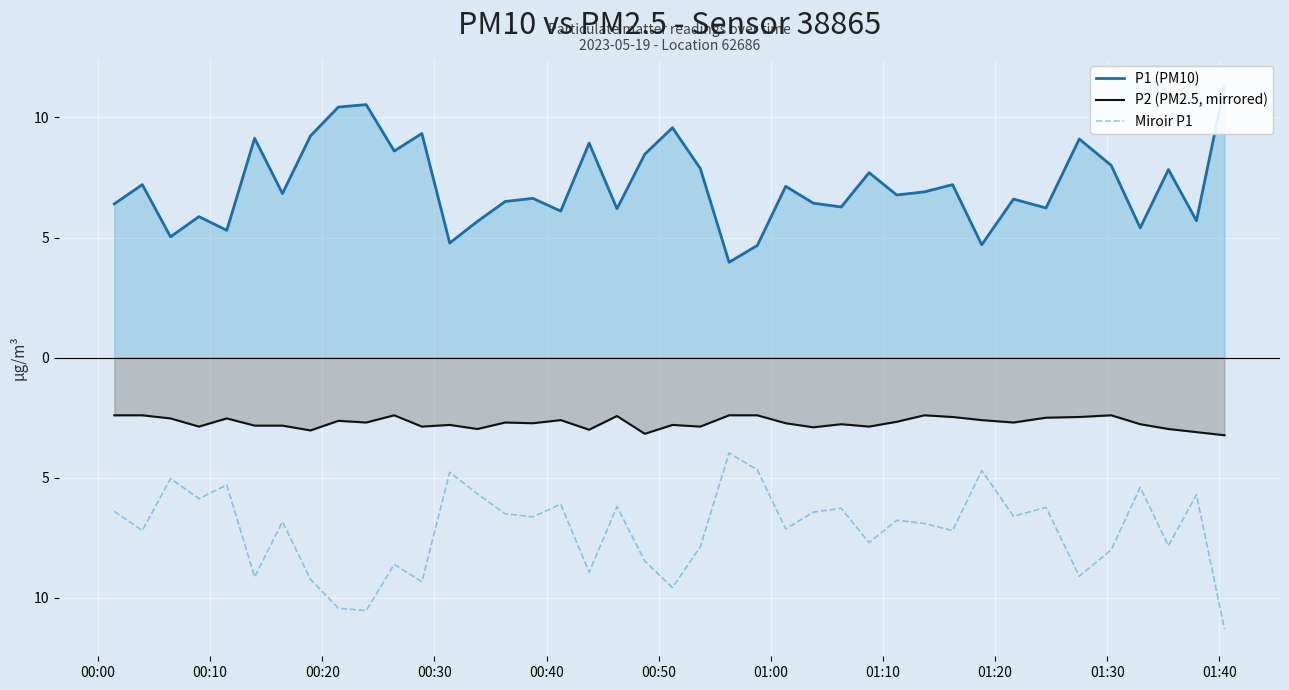

Does the chart display data point markers on the line(s)?

No